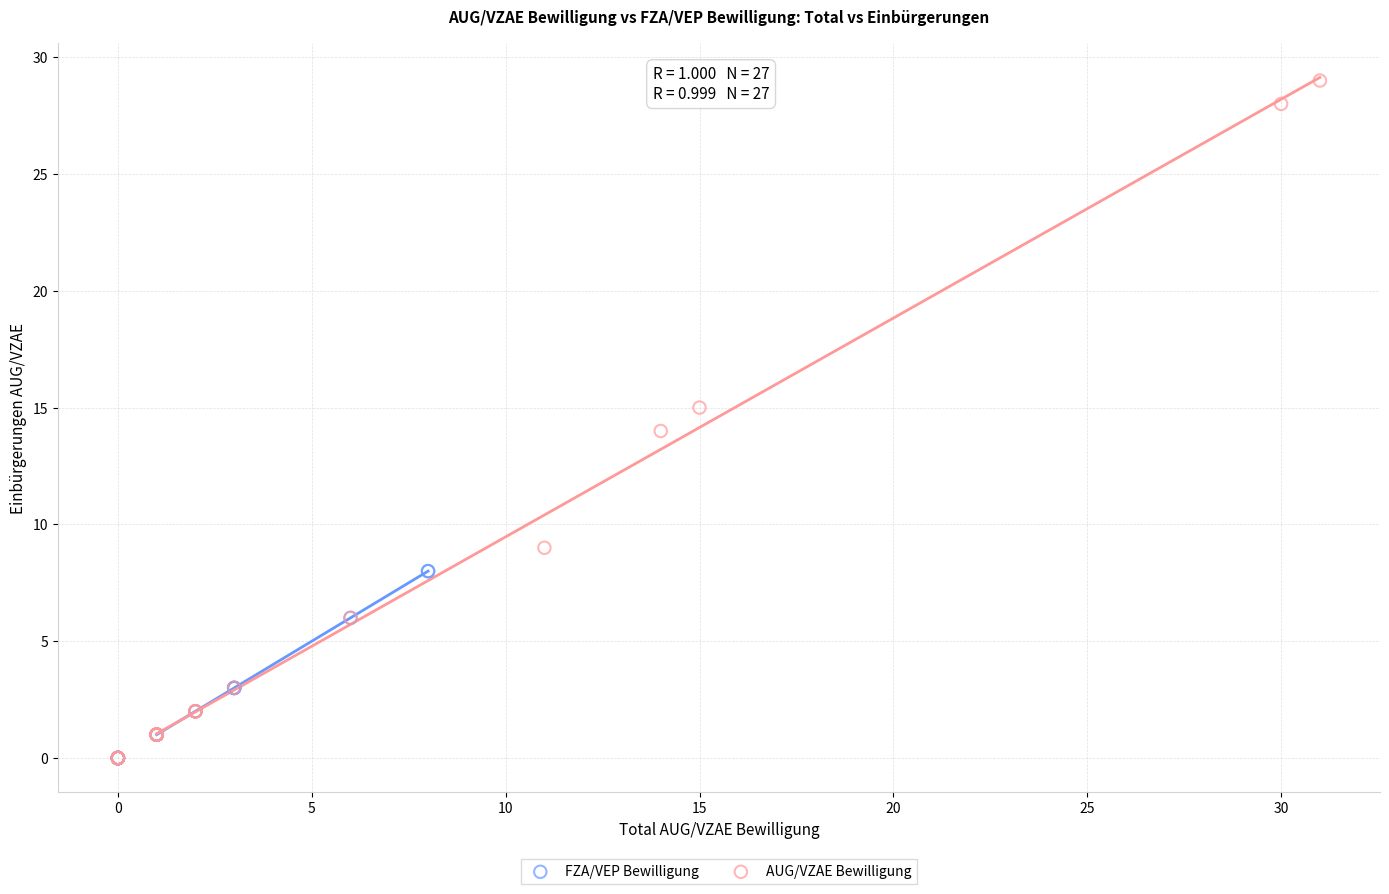

Which series reaches the maximum Y coordinate?

AUG/VZAE Bewilligung